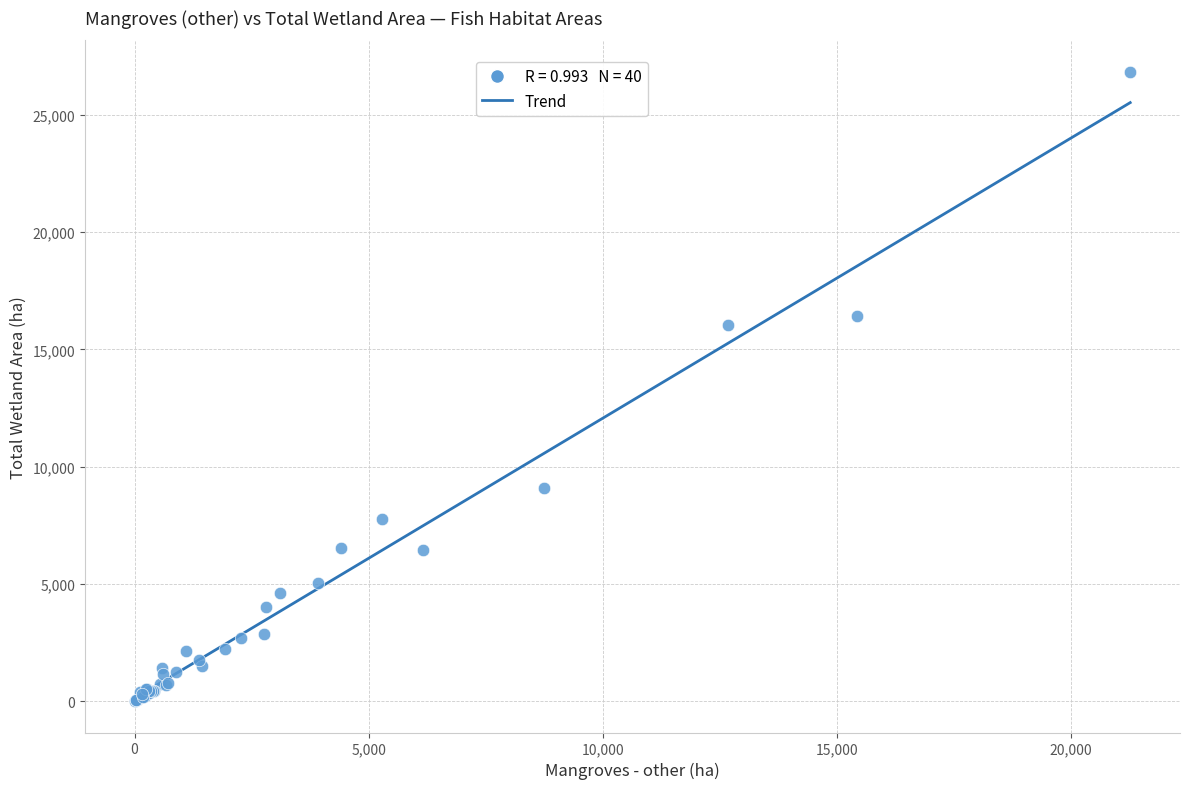

What Y value in the scatter plot is closest to 13422?

16029